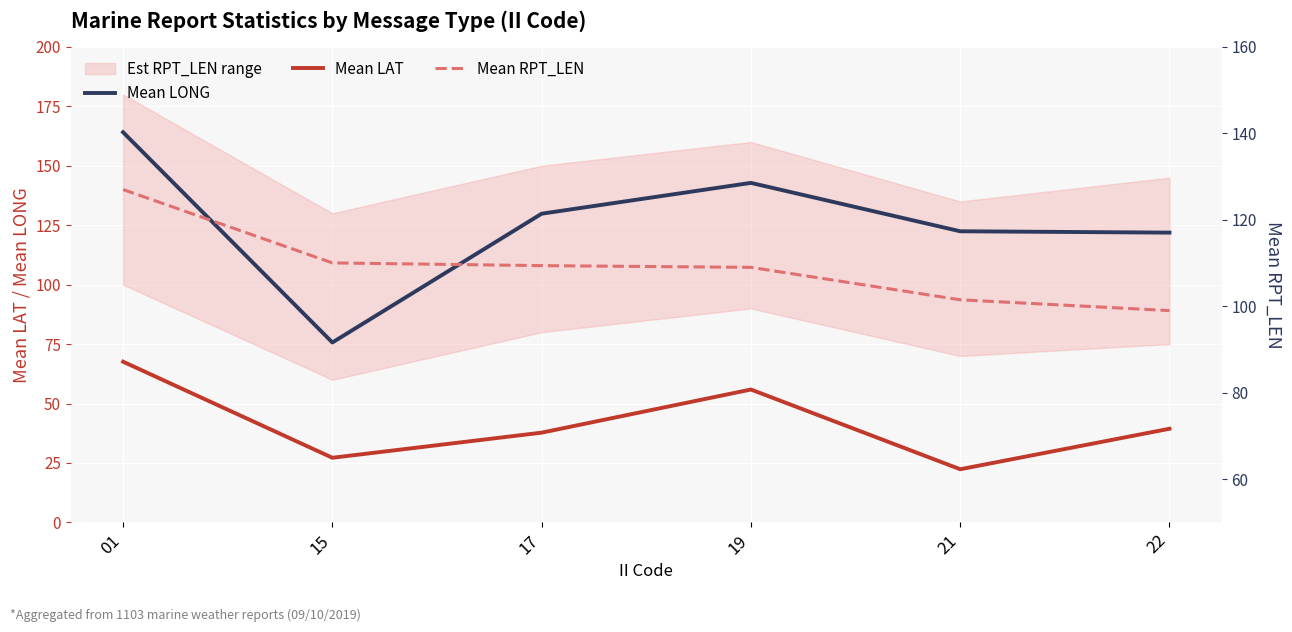

The Mean LAT series shows 39.4 at 22. True or false?

True